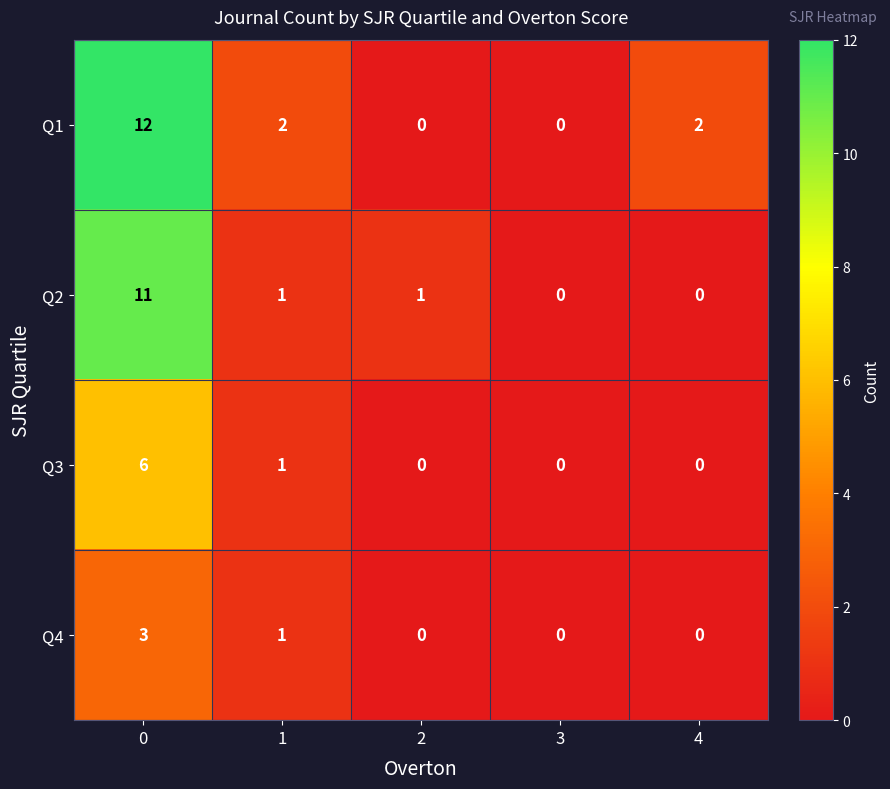

How many data points does each series have?

5